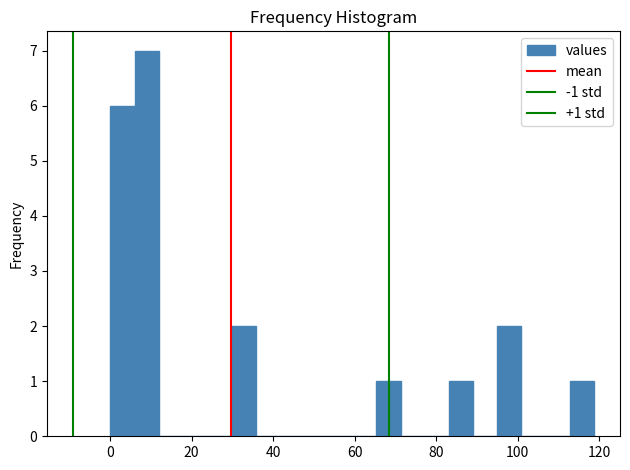

Around what value on the x-axis is the tallest bar? Give the approximate position of its centre, as read against the axis.

8